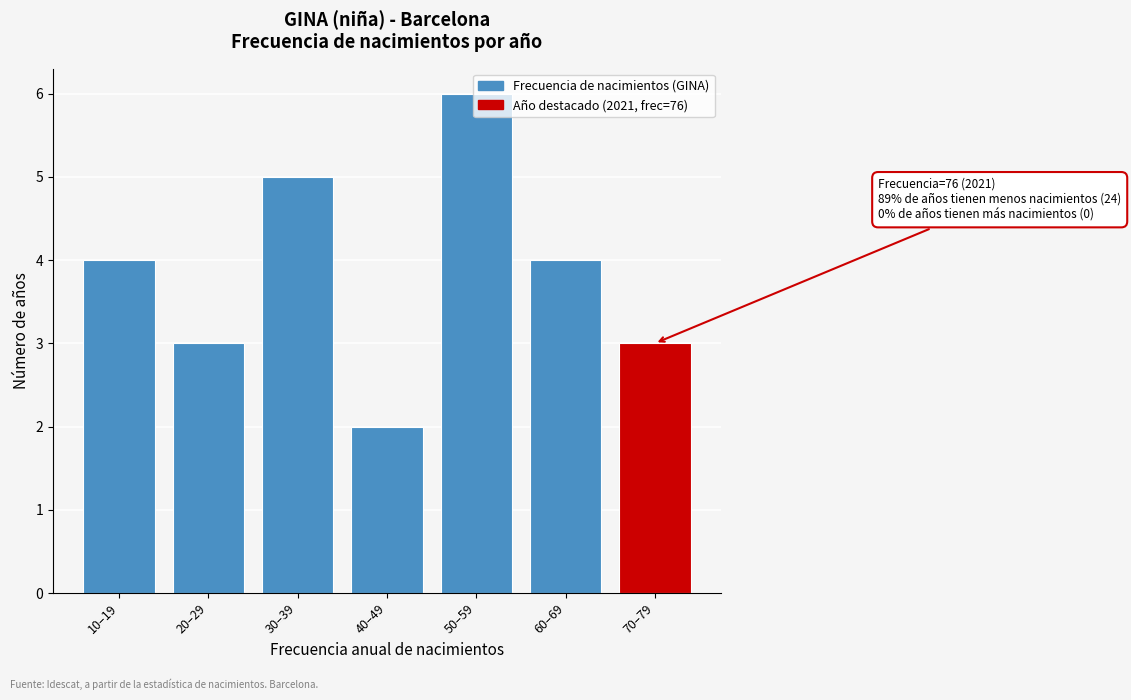

Between 70–79 and 60–69, which is larger?

60–69